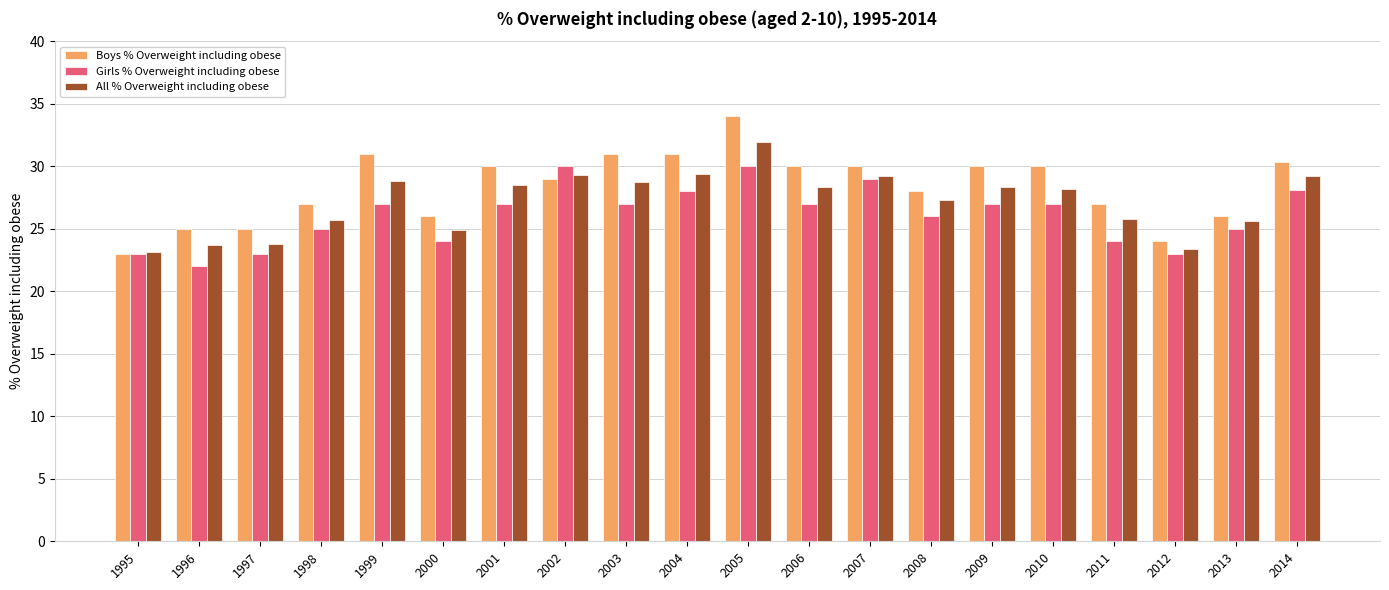

What value does the Girls % Overweight including obese series have at 2011?

24.0